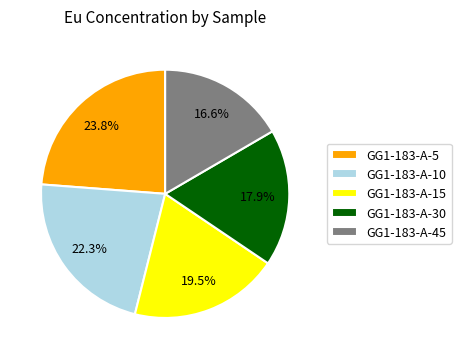

Do GG1-183-A-15 and GG1-183-A-45 together represent more than half of the pie?

No